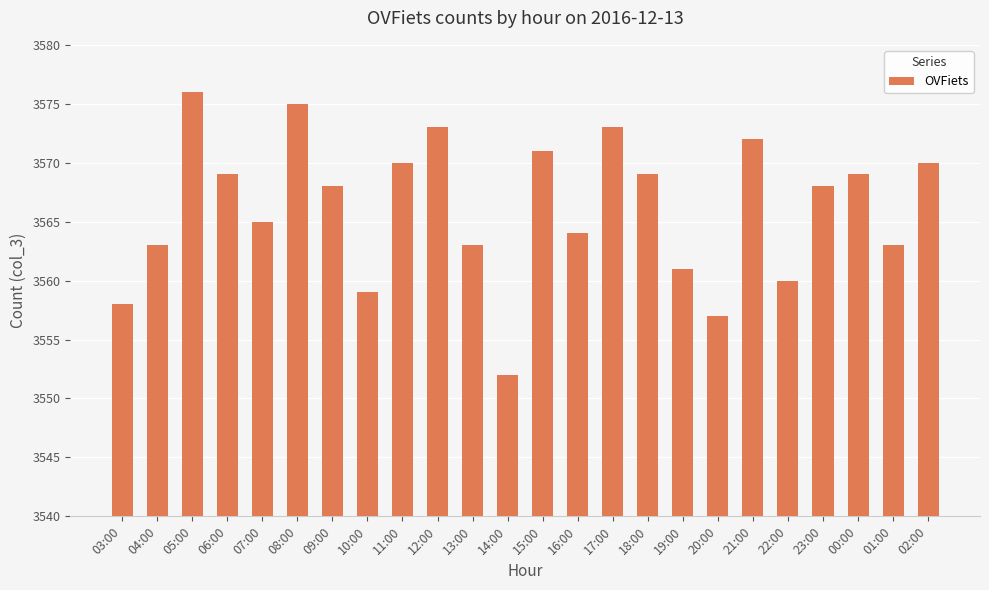

Approximately how many times larger is the value at 13:00 compared to 05:00?

1.0